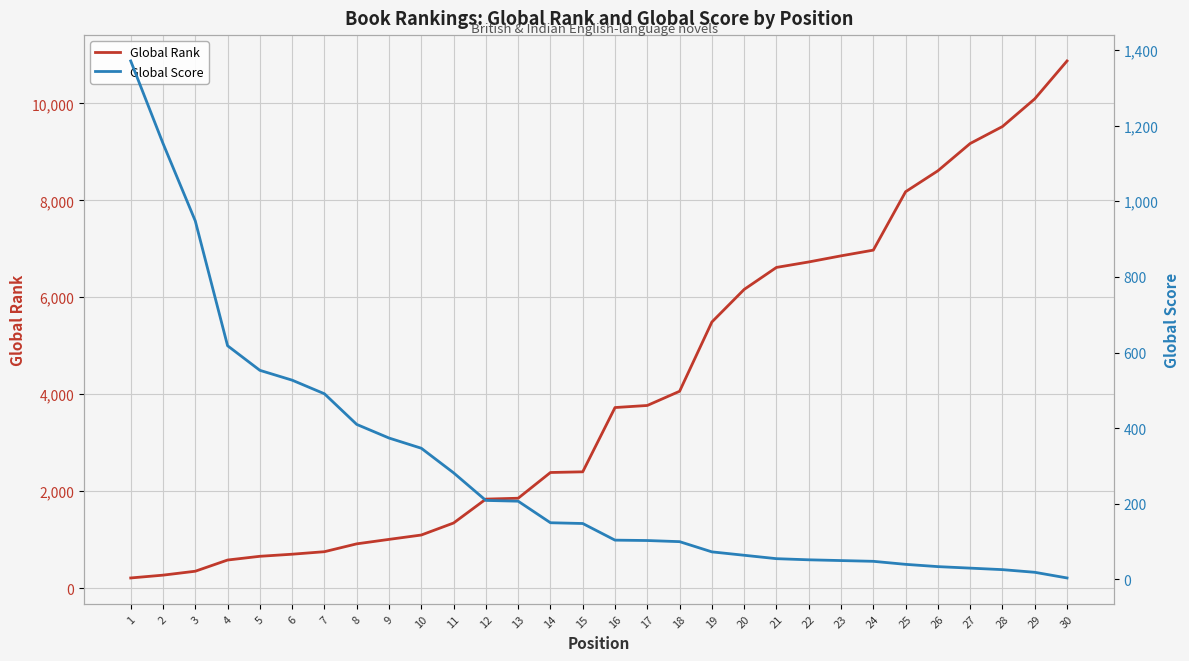

What is the difference between the maximum and second lowest values in the Global Score series?

1352